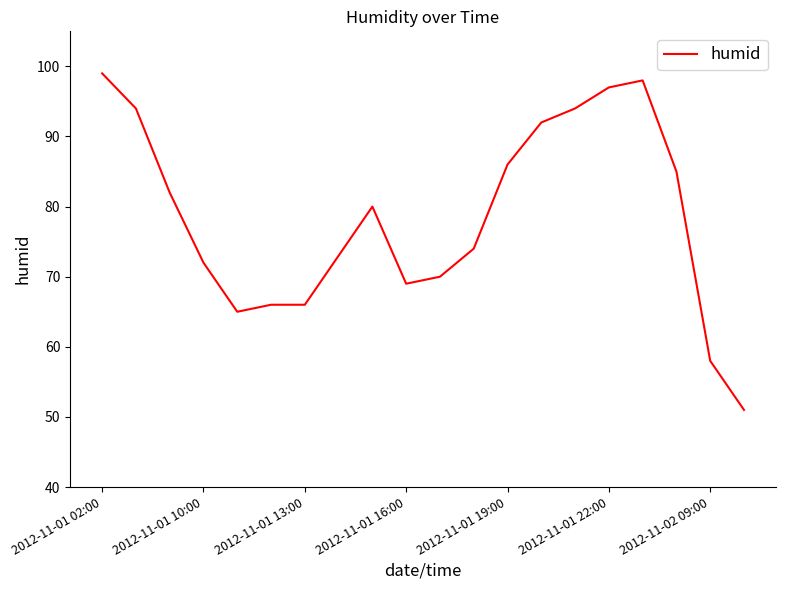

Is this an area chart (filled region under the line)?

No